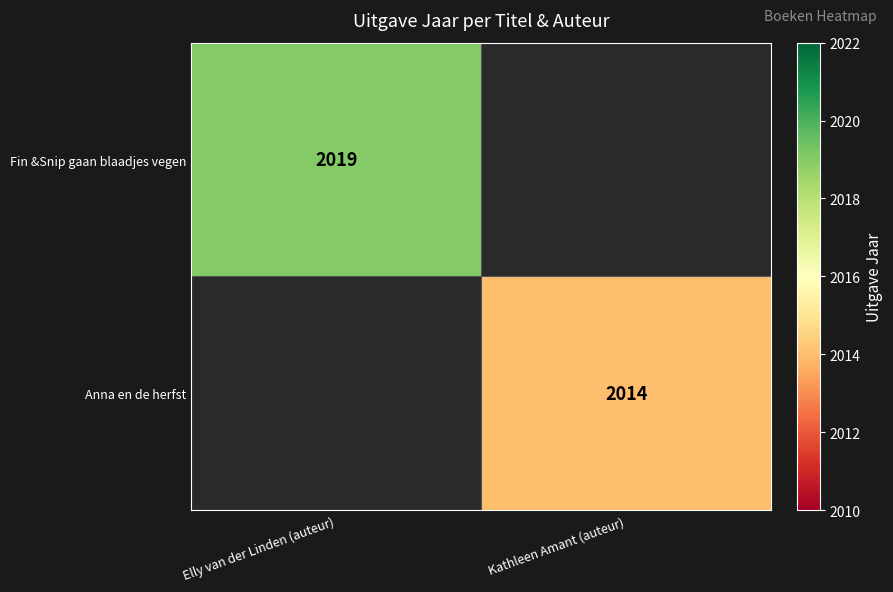

Is it true that Fin &Snip gaan blaadjes vegen equals 1413 at Elly van der Linden (auteur)?

False